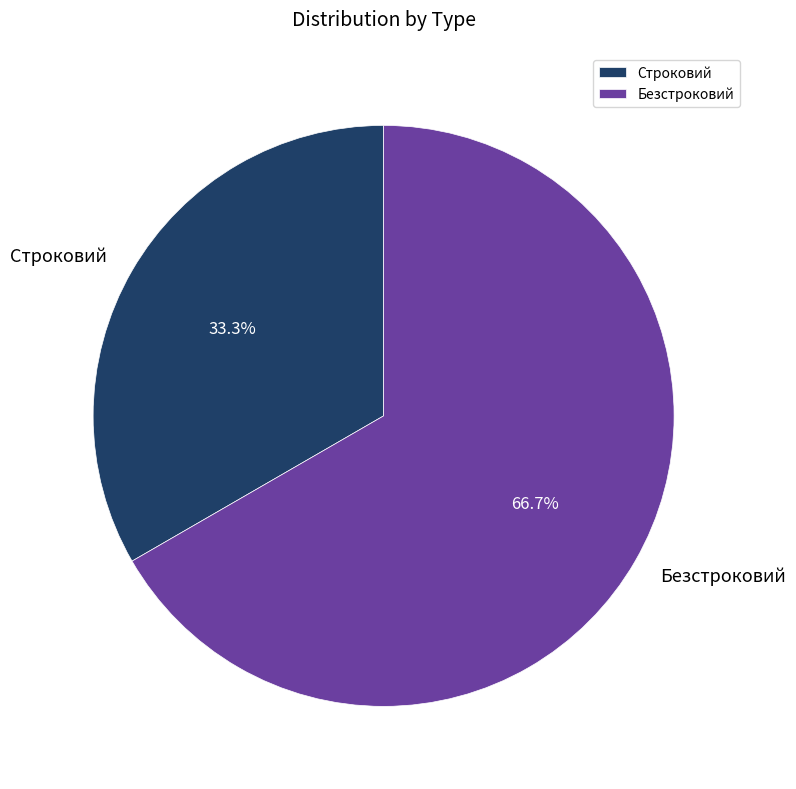

How many segments does this pie chart have?

2